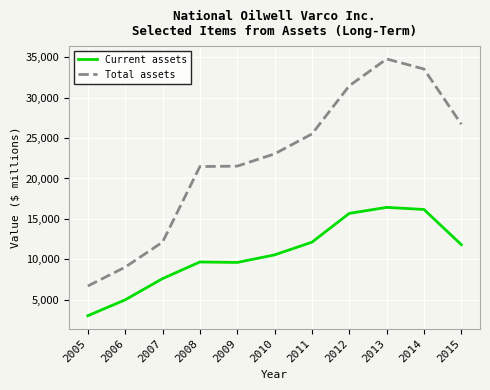

Which series has the widest spread of values?

Total assets